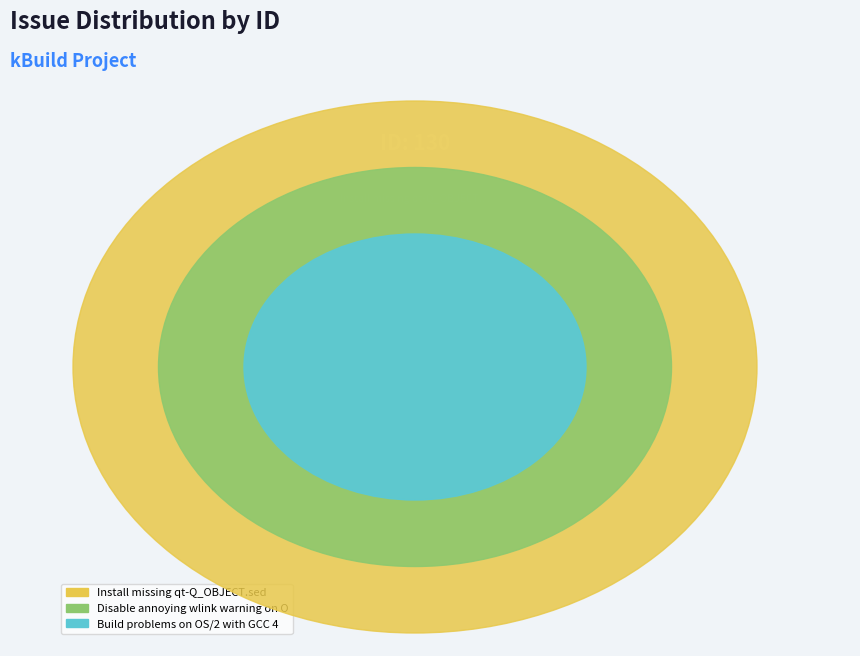

Rank the categories by value from lowest to highest.

Build problems on OS/2 with GCC 4, Disable annoying wlink warning on OS/2, Install missing qt-Q_OBJECT.sed